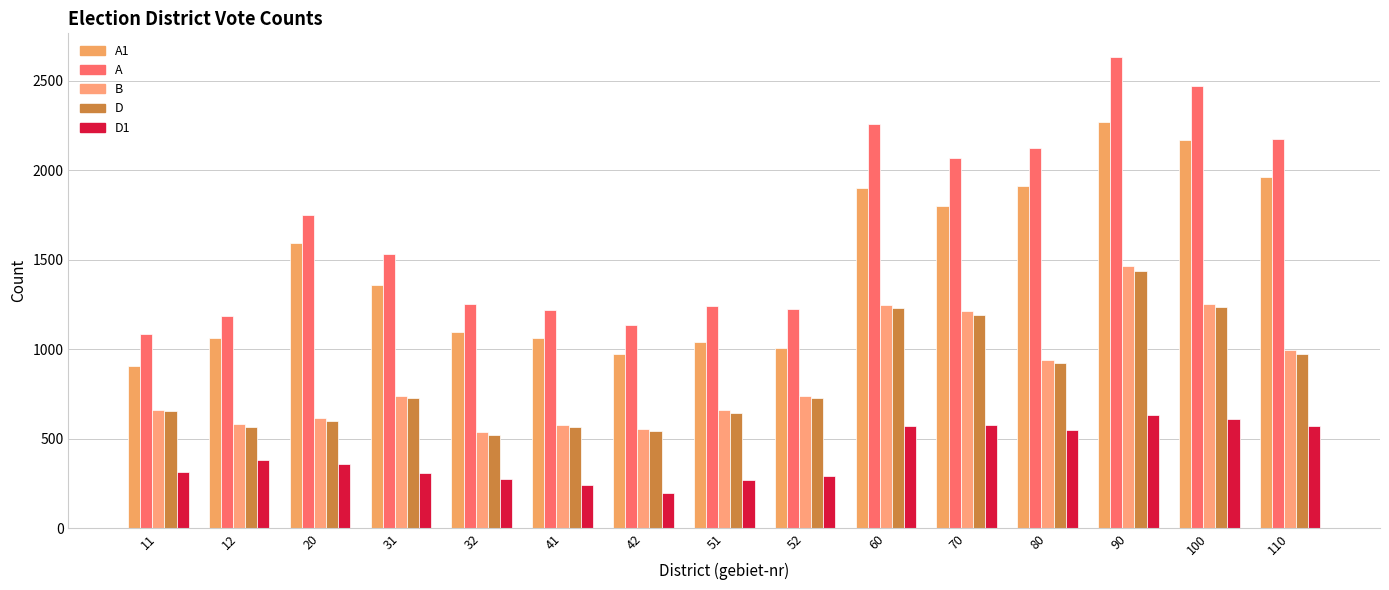

How many bars are there in each group?

5